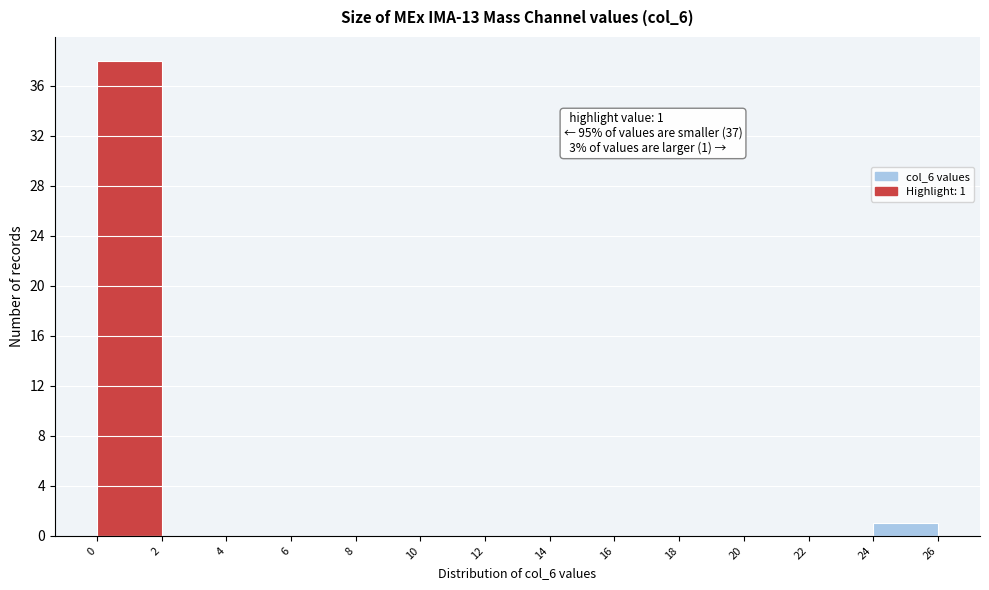

Over which range of the x-axis is the bar tallest?

0 to 2